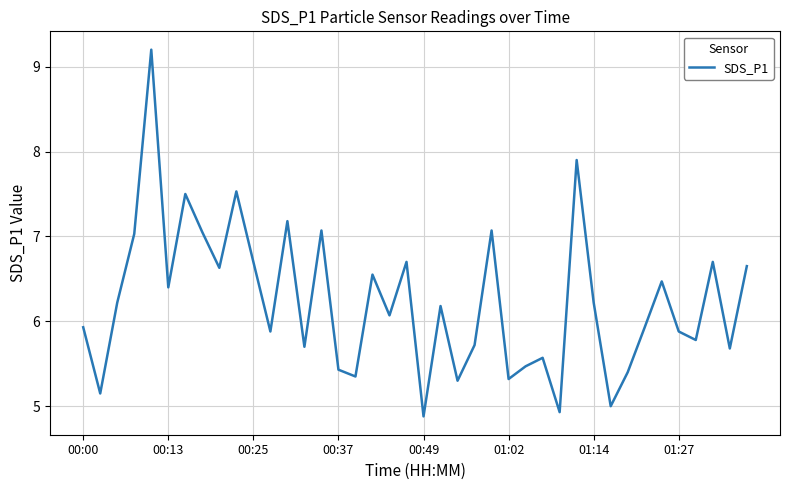

What is the maximum value shown in the chart?

9.2